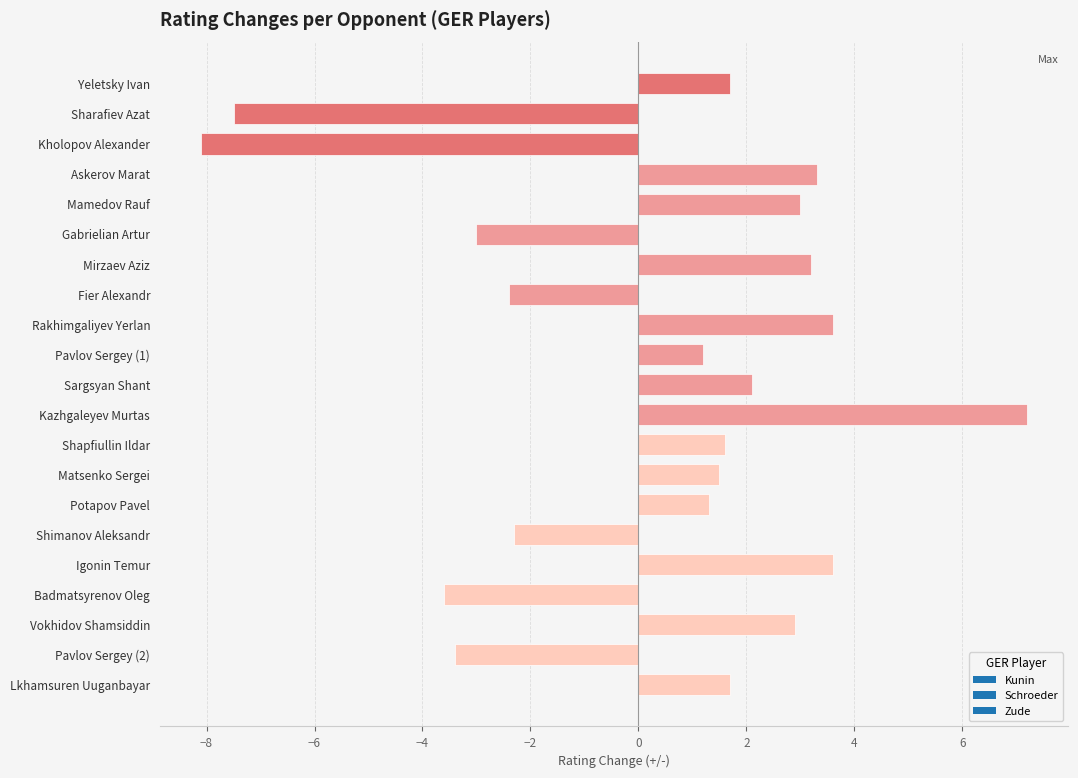

Reading top to bottom, what are all the values shown in this chart?

Yeletsky Ivan=1.7	Sharafiev Azat=-7.5	Kholopov Alexander=-8.1	Askerov Marat=3.3	Mamedov Rauf=3.0	Gabrielian Artur=-3.0	Mirzaev Aziz=3.2	Fier Alexandr=-2.4	Rakhimgaliyev Yerlan=3.6	Pavlov Sergey (1)=1.2	Sargsyan Shant=2.1	Kazhgaleyev Murtas=7.2	Shapfiullin Ildar=1.6	Matsenko Sergei=1.5	Potapov Pavel=1.3	Shimanov Aleksandr=-2.3	Igonin Temur=3.6	Badmatsyrenov Oleg=-3.6	Vokhidov Shamsiddin=2.9	Pavlov Sergey (2)=-3.4	Lkhamsuren Uuganbayar=1.7